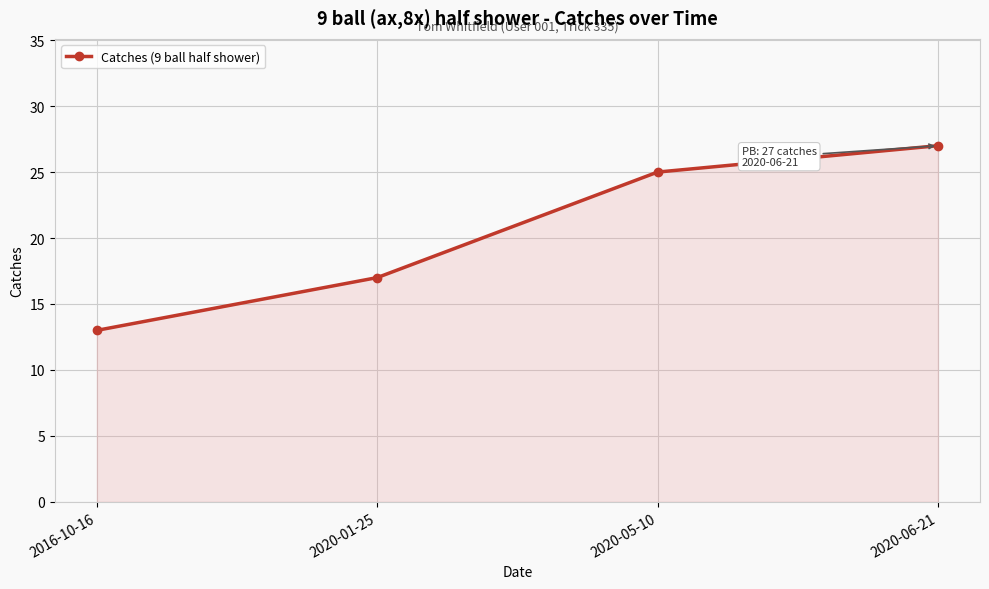

List the labels in order of value, largest first.

2020-06-21, 2020-05-10, 2020-01-25, 2016-10-16